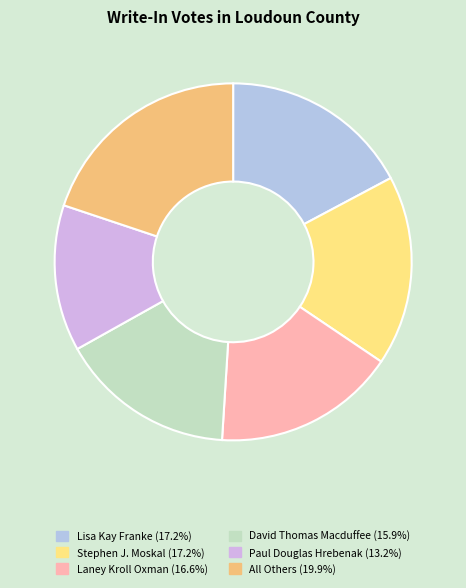

How many segments does this pie chart have?

6